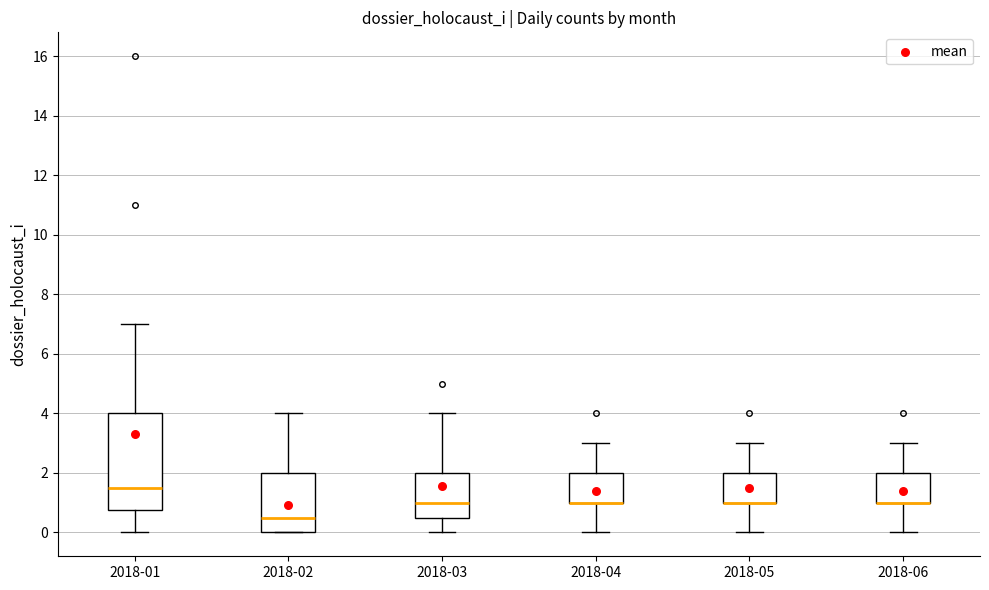

Reading left to right, read every box against the y-axis: the position of its median line, the range the box covers, and the ends of its whiskers. The values are not printed on the chart, so give them approximately, as read against the axis.

2018-01: median 1.6, box 0.8 to 4.0, whiskers 0.0 to 7.0
2018-02: median 0.6, box 0.0 to 2.0, whiskers 0.0 to 4.0
2018-03: median 1.0, box 0.6 to 2.0, whiskers 0.0 to 4.0
2018-04: median 1.0 (drawn on the box's lower edge), box 1.0 to 2.0, whiskers 0.0 to 3.0
2018-05: median 1.0 (drawn on the box's lower edge), box 1.0 to 2.0, whiskers 0.0 to 3.0
2018-06: median 1.0 (drawn on the box's lower edge), box 1.0 to 2.0, whiskers 0.0 to 3.0